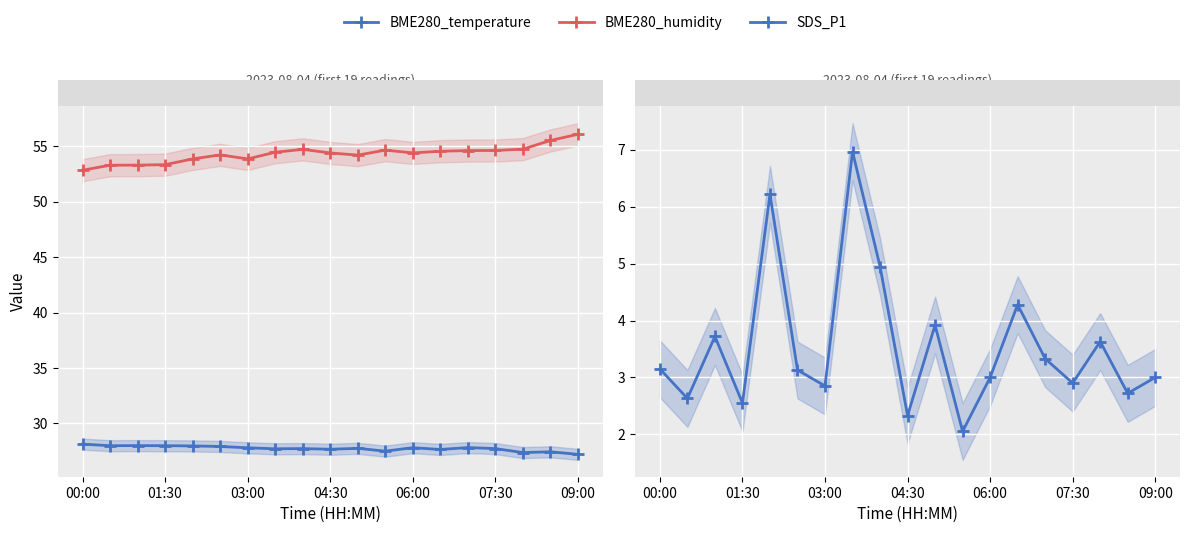

In BME280_humidity, how many points are higher than both neighbors (excluding endpoints)?

3